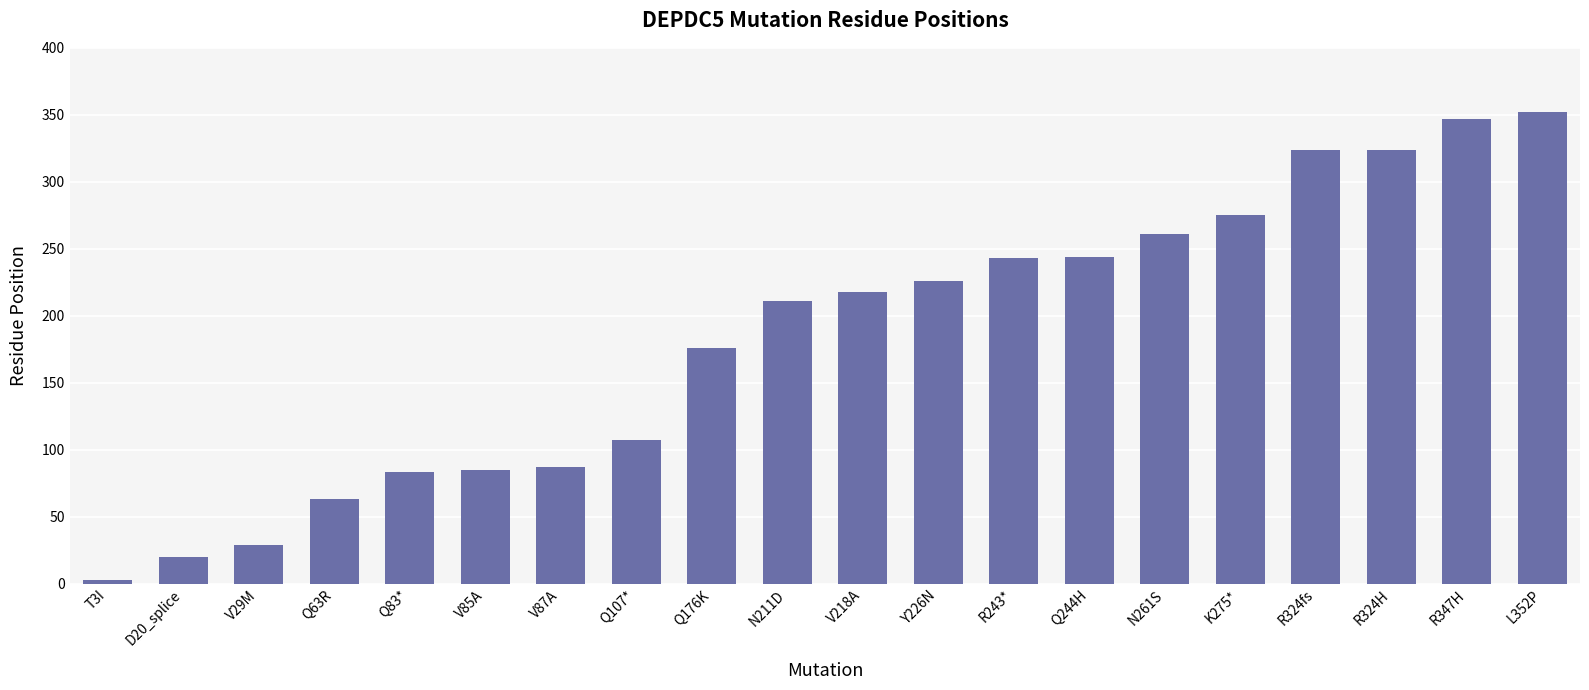

Between V218A and V29M, which is larger?

V218A